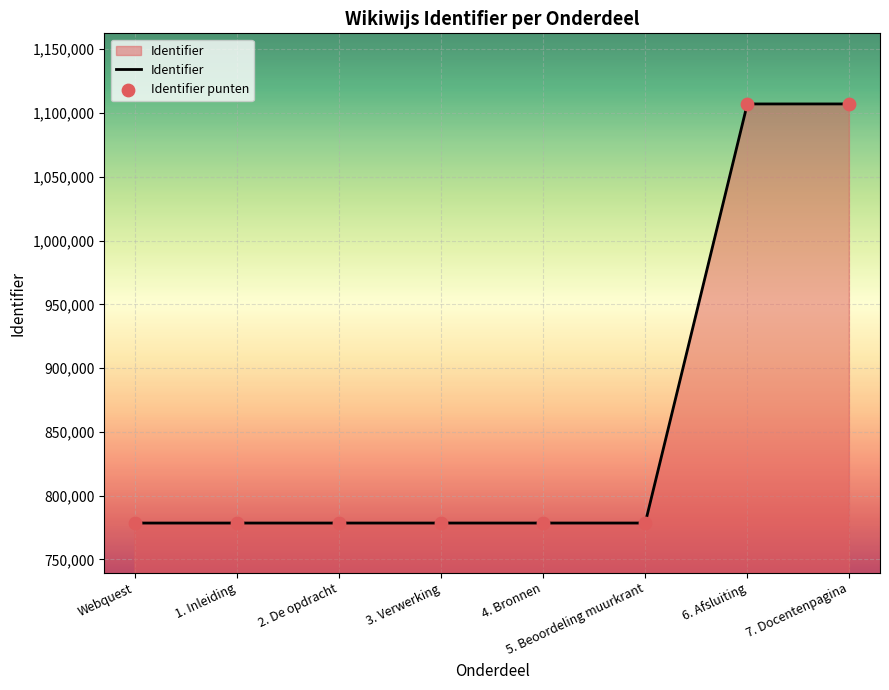

Approximately how many times larger is the value at 3. Verwerking compared to 1. Inleiding?

1.0